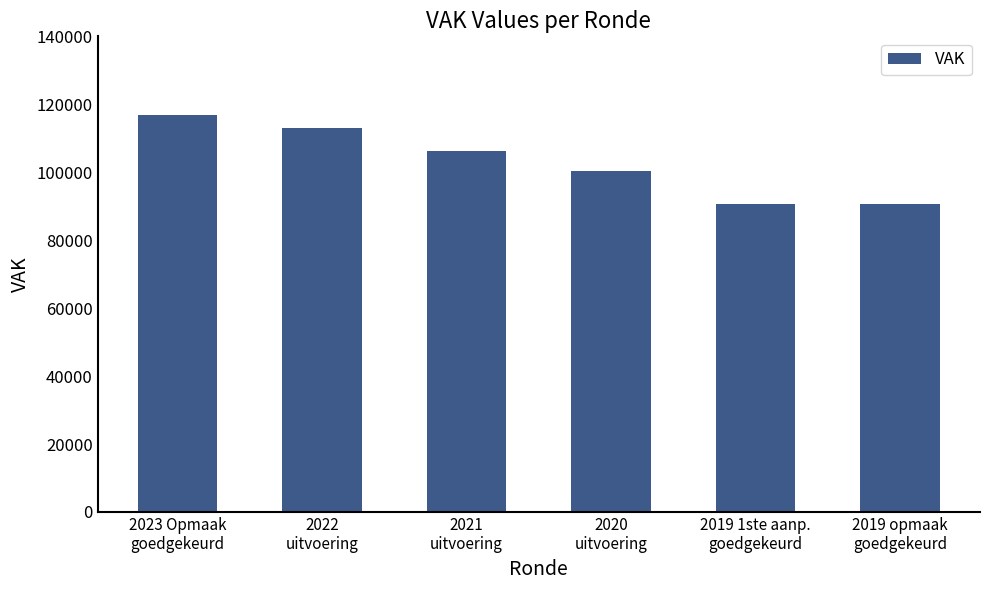

Which has a higher value, 2020
uitvoering or 2021
uitvoering?

2021
uitvoering